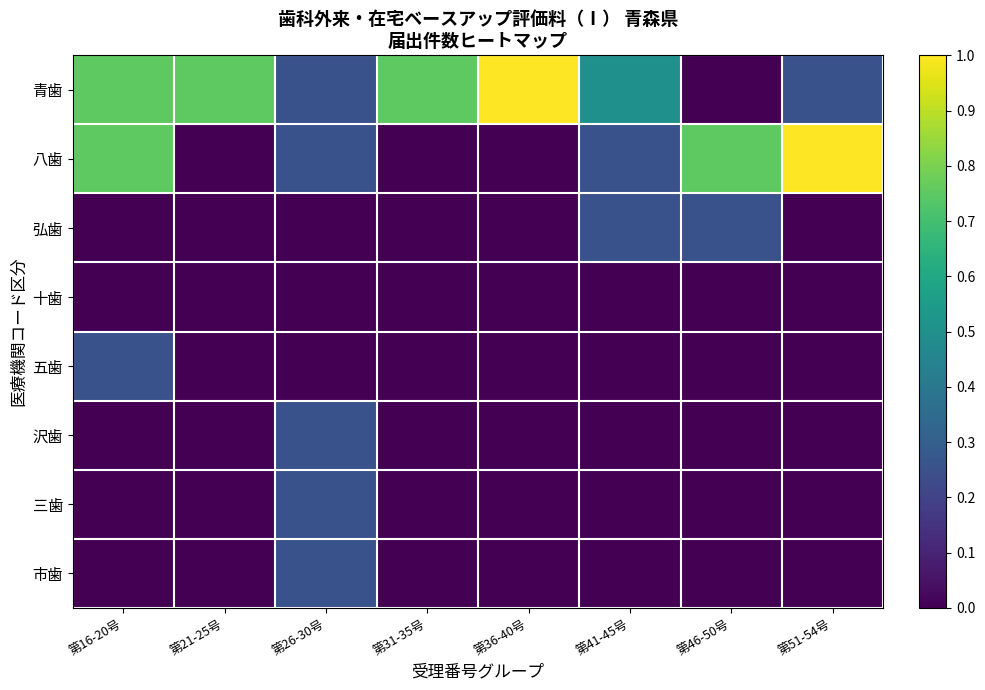

What is the total value across all series at 第36-40号?

1.0